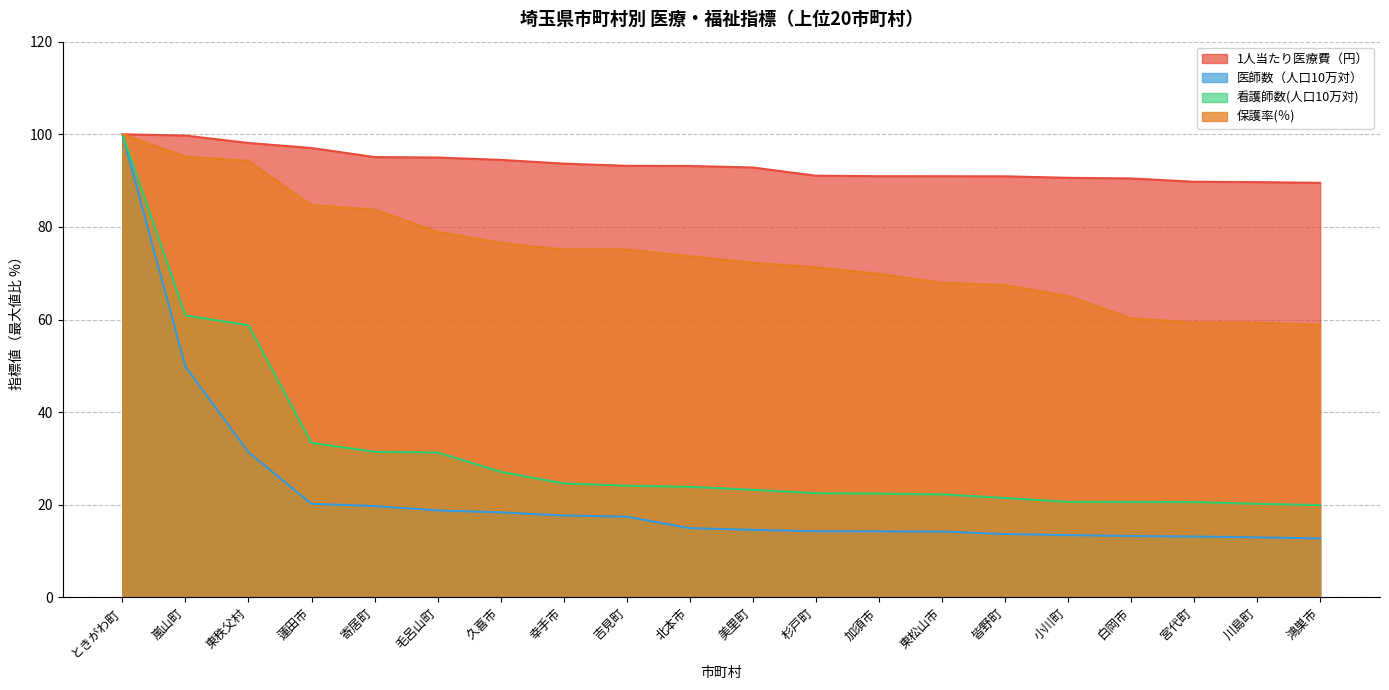

The 看護師数(人口10万対) series shows 33.2 at 鴻巣市. True or false?

False